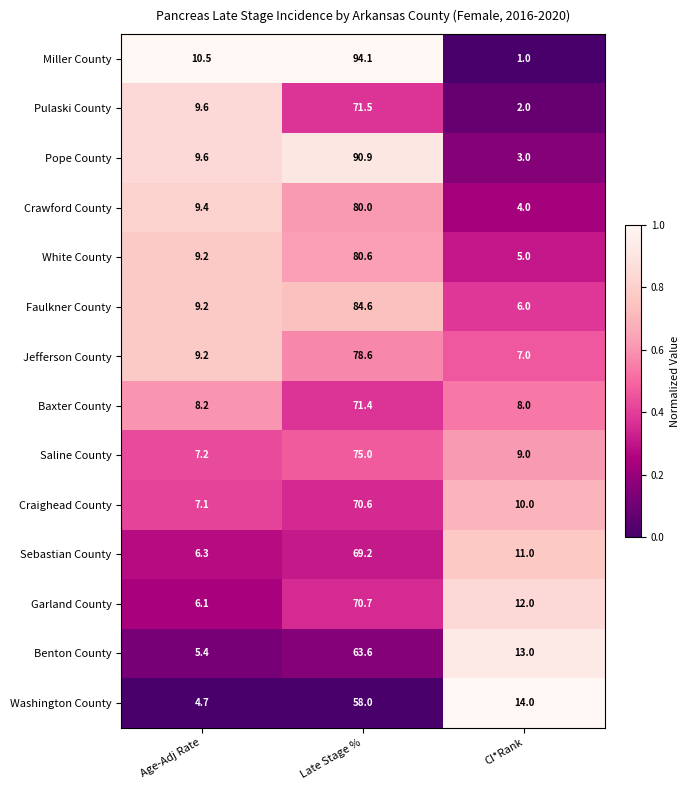

The value of Jefferson County at Late Stage % is 78.6. True or false?

True